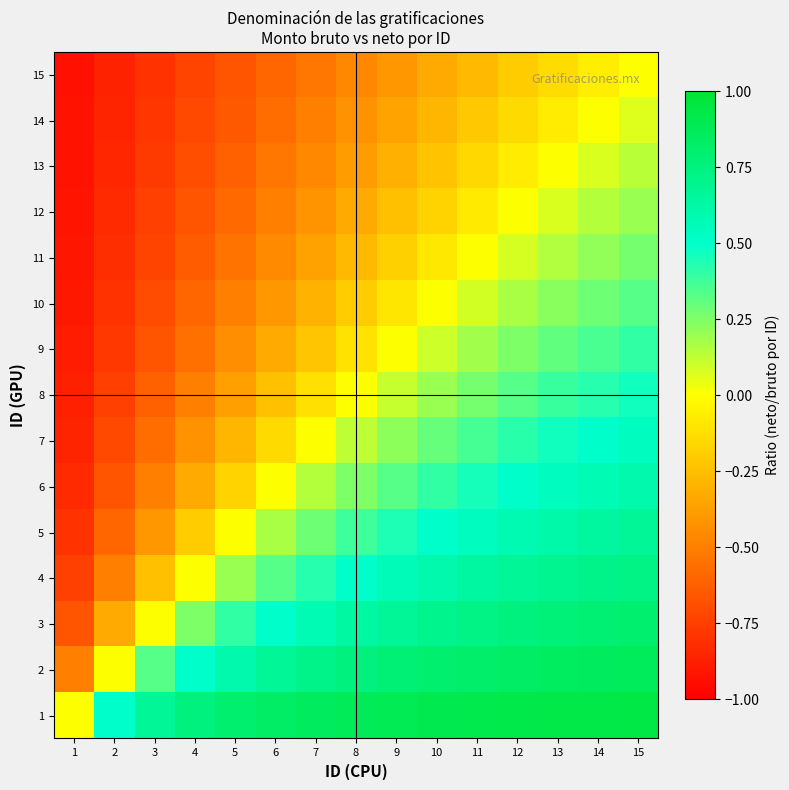

List the series in order of their peak value, highest first.

1, 2, 3, 4, 5, 6, 7, 8, 9, 10, 11, 12, 13, 14, 15